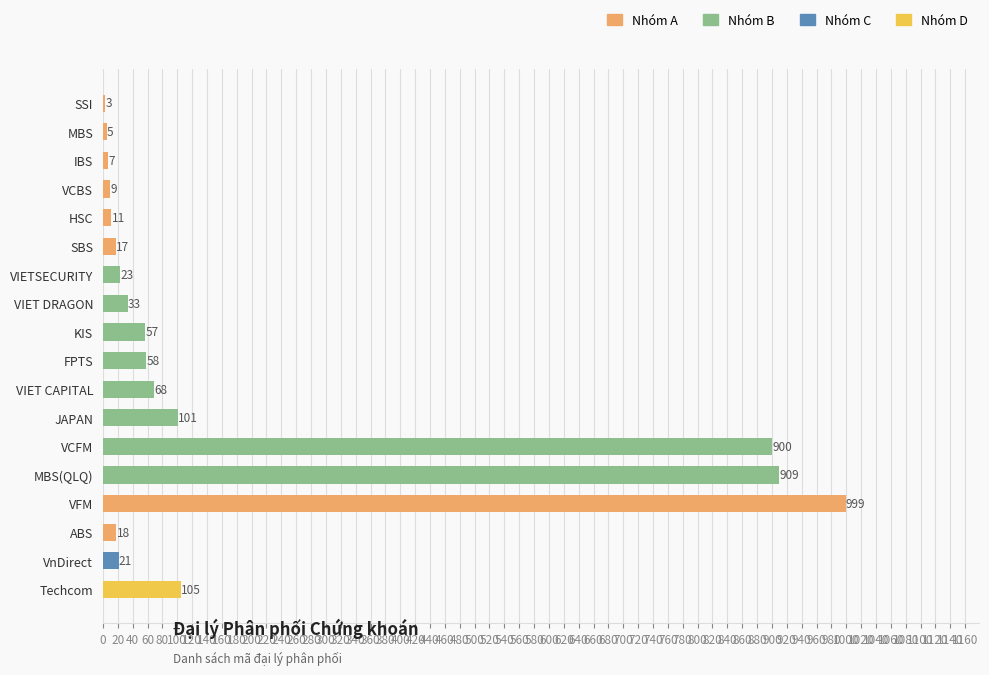

Reading bottom to top, what are all the values shown in this chart?

Techcom=105	VnDirect=21	ABS=18	VFM=999	MBS(QLQ)=909	VCFM=900	JAPAN=101	VIET CAPITAL=68	FPTS=58	KIS=57	VIET DRAGON=33	VIETSECURITY=23	SBS=17	HSC=11	VCBS=9	IBS=7	MBS=5	SSI=3